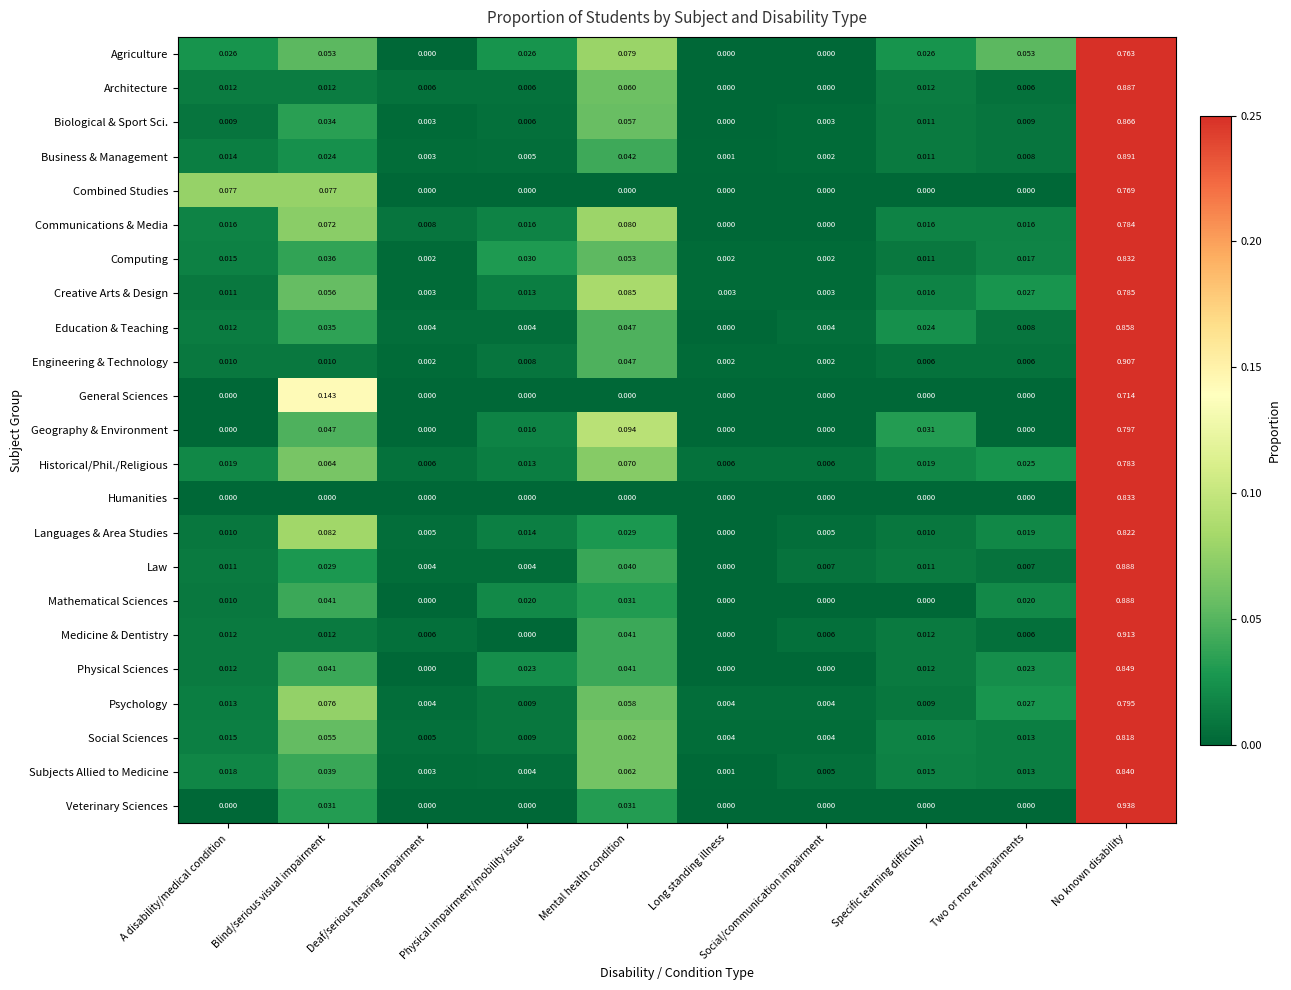

Which series changed the most between Specific learning difficulty and No known disability?

Veterinary Sciences